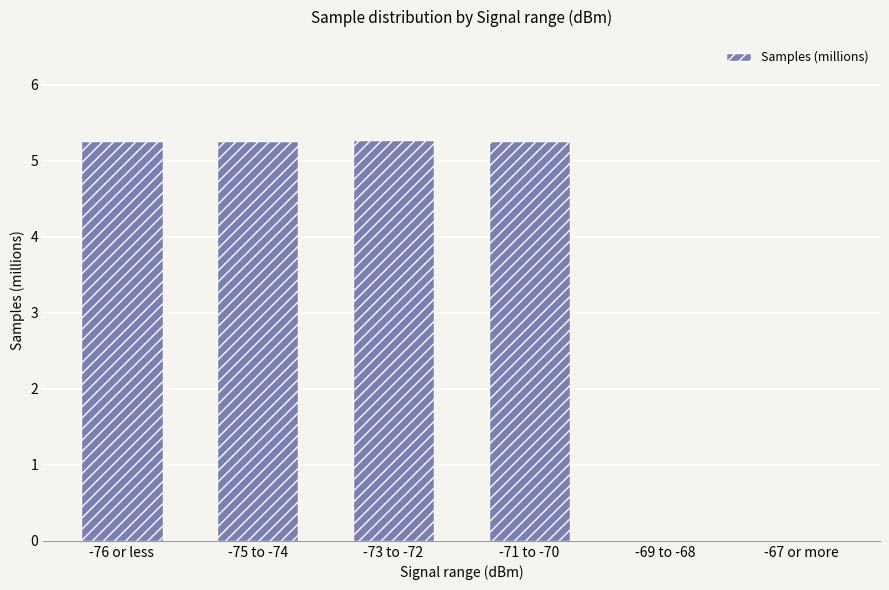

What is the change in value from -76 or less to -67 or more?

-5.3